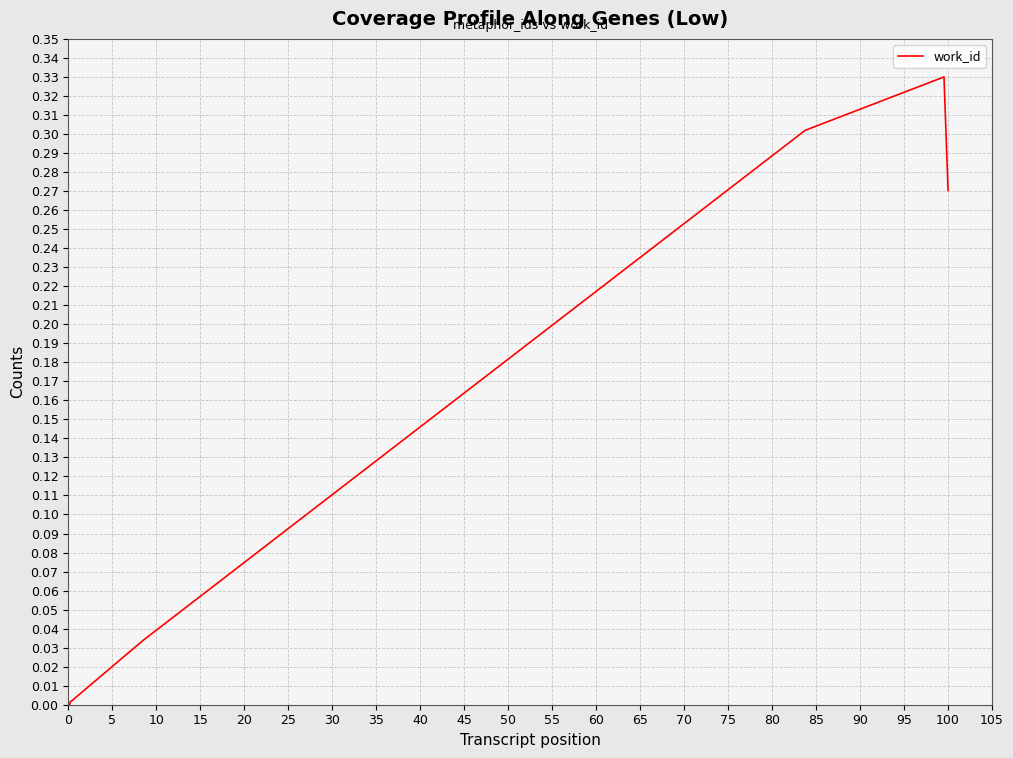

Does the chart display data point markers on the line(s)?

No